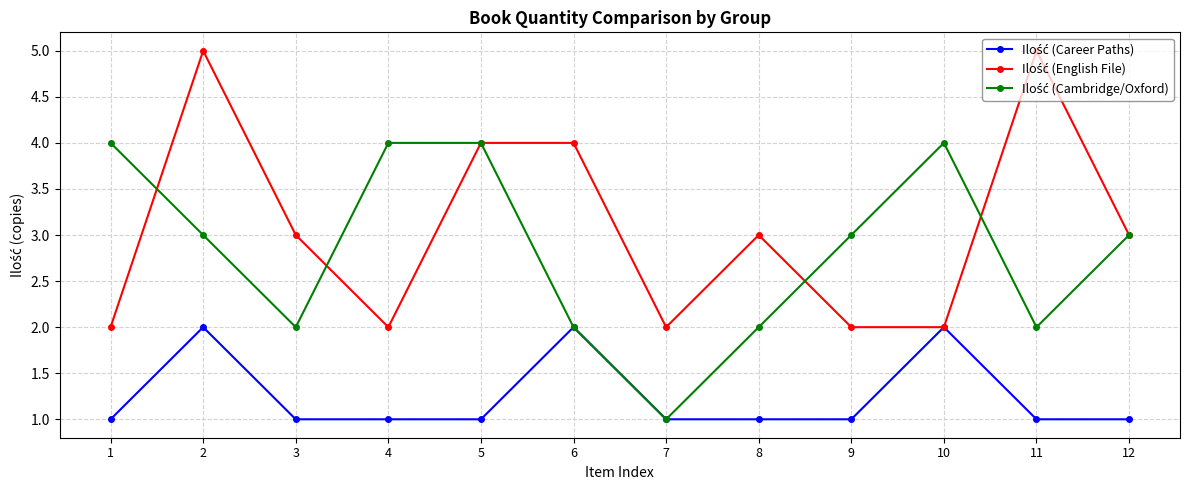

What is the total value across all series at 11?

8